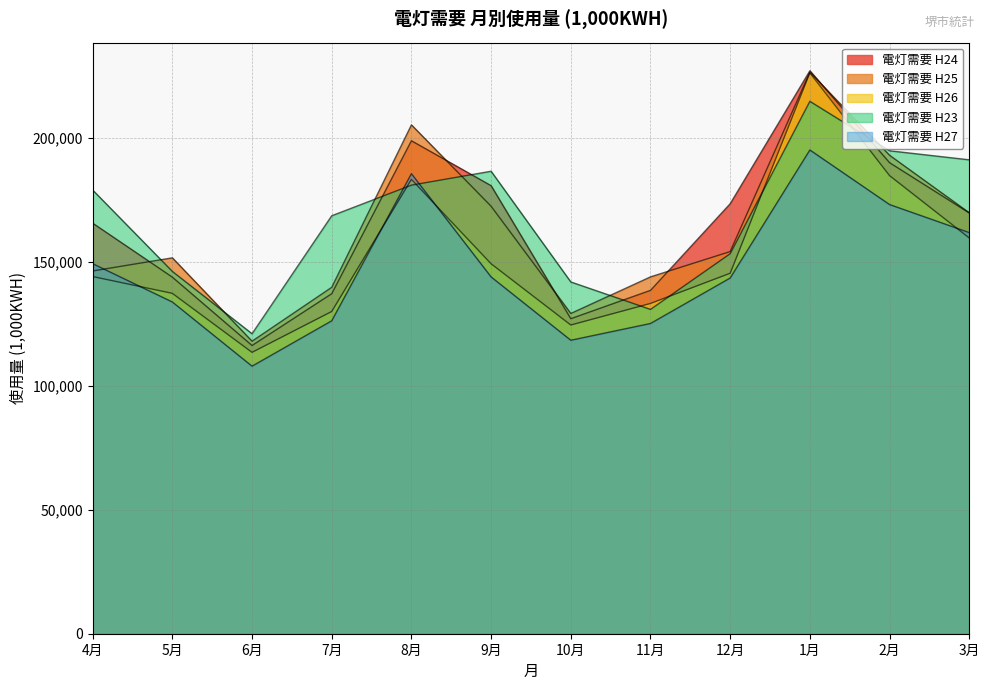

What is the average value of the 電灯需要 H25 series?

162550